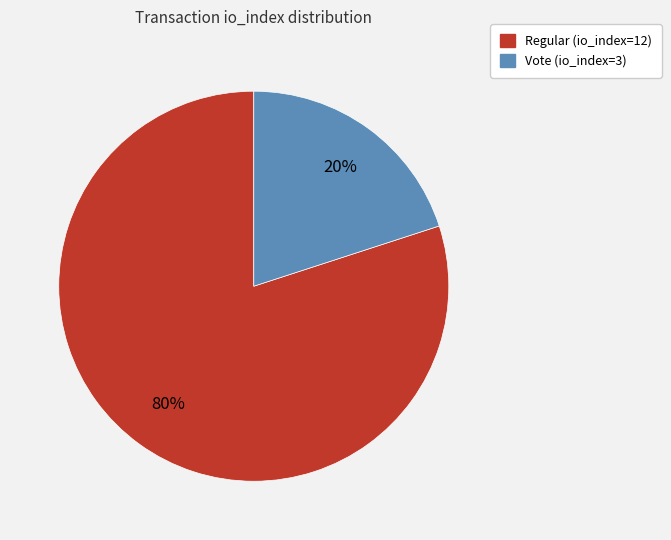

The Vote (io_index=3) slice represents 20% of the pie. True or false?

True